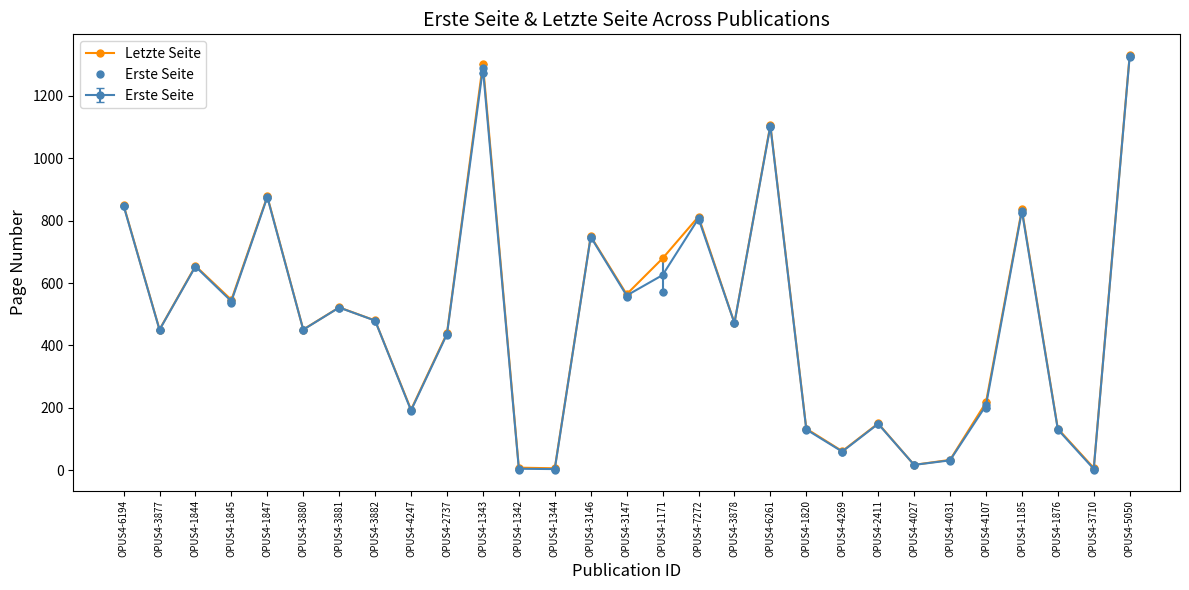

Reading left to right, list all the values displayed in this chart.

Letzte Seite: OPUS4-6194=850	OPUS4-3877=451	OPUS4-1844=655	OPUS4-1845=546	OPUS4-1847=878	OPUS4-3880=451	OPUS4-3881=522	OPUS4-3882=480	OPUS4-4247=194	OPUS4-2737=439	OPUS4-1343=1303	OPUS4-1342=8	OPUS4-1344=6	OPUS4-3146=750	OPUS4-3147=564	OPUS4-1171=679	OPUS4-7272=813	OPUS4-3878=472	OPUS4-6261=1107	OPUS4-1820=133	OPUS4-4269=61	OPUS4-2411=150	OPUS4-4027=17	OPUS4-4031=33	OPUS4-4107=217	OPUS4-1185=836	OPUS4-1876=133	OPUS4-3710=7	OPUS4-5050=1331
Erste Seite: OPUS4-6194=846	OPUS4-3877=449	OPUS4-1844=651	OPUS4-1845=537	OPUS4-1847=873	OPUS4-3880=450	OPUS4-3881=521	OPUS4-3882=479	OPUS4-4247=189	OPUS4-2737=433	OPUS4-1343=1273	OPUS4-1342=1	OPUS4-1344=1	OPUS4-3146=746	OPUS4-3147=556	OPUS4-1171=572	OPUS4-7272=801	OPUS4-3878=471	OPUS4-6261=1100	OPUS4-1820=128	OPUS4-4269=58	OPUS4-2411=147	OPUS4-4027=17	OPUS4-4031=30	OPUS4-4107=198	OPUS4-1185=826	OPUS4-1876=128	OPUS4-3710=1	OPUS4-5050=1324